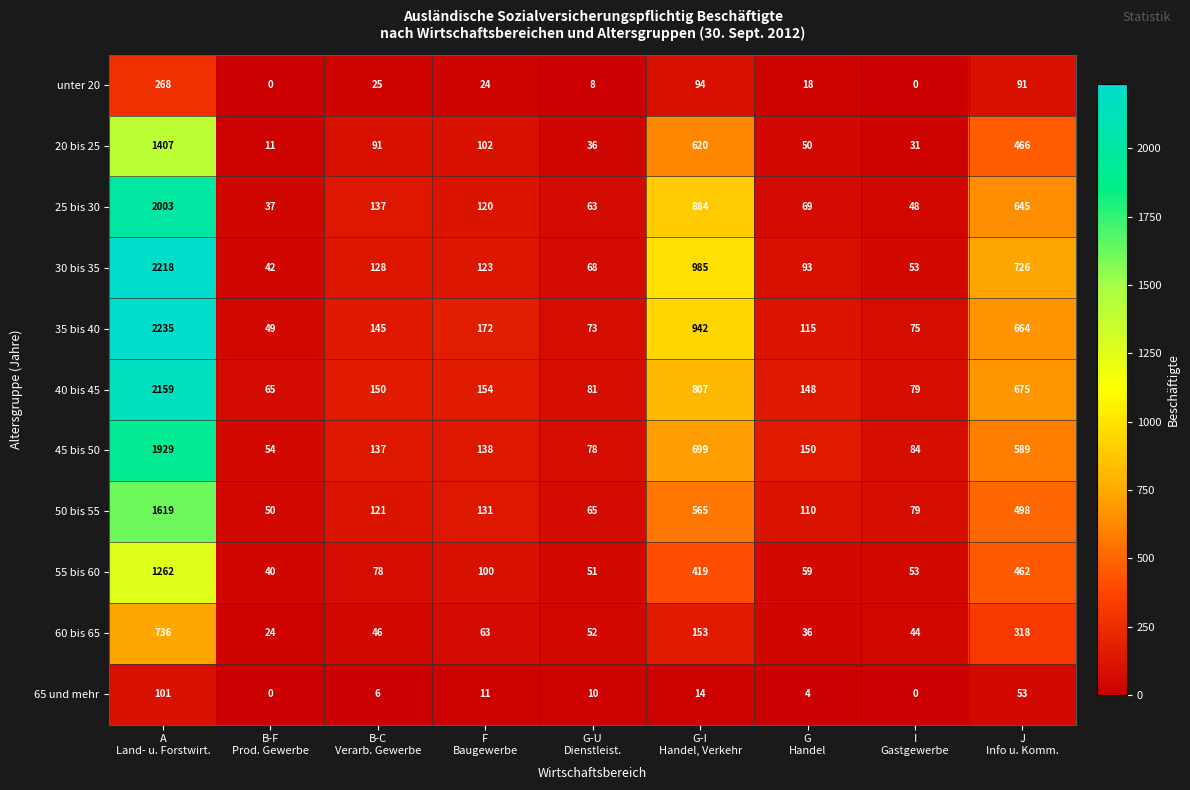

Count the number of categories in the chart.

9